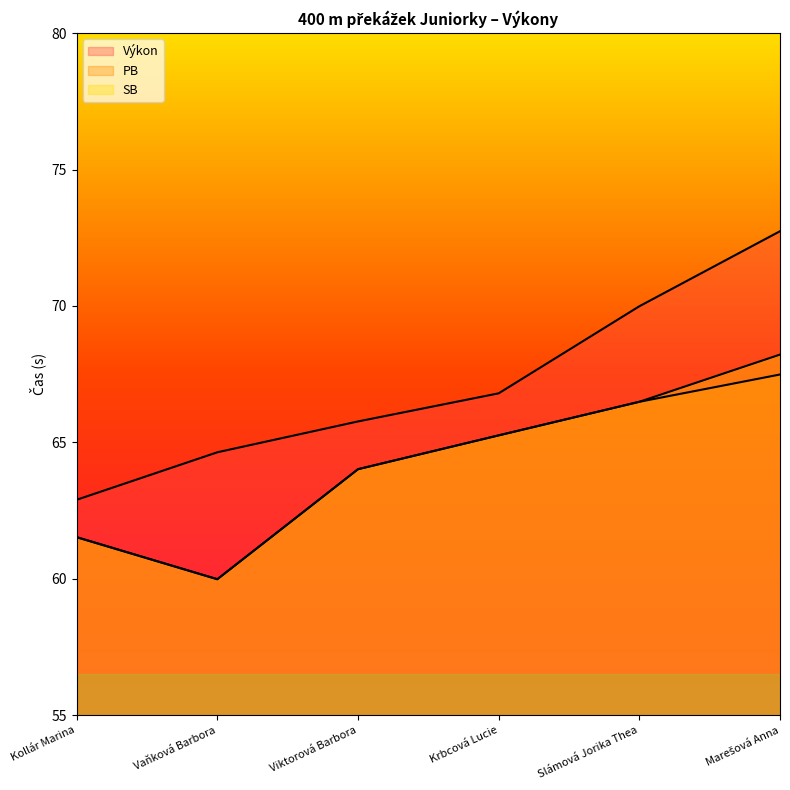

True or false: PB and Výkon intersect in this chart.

False